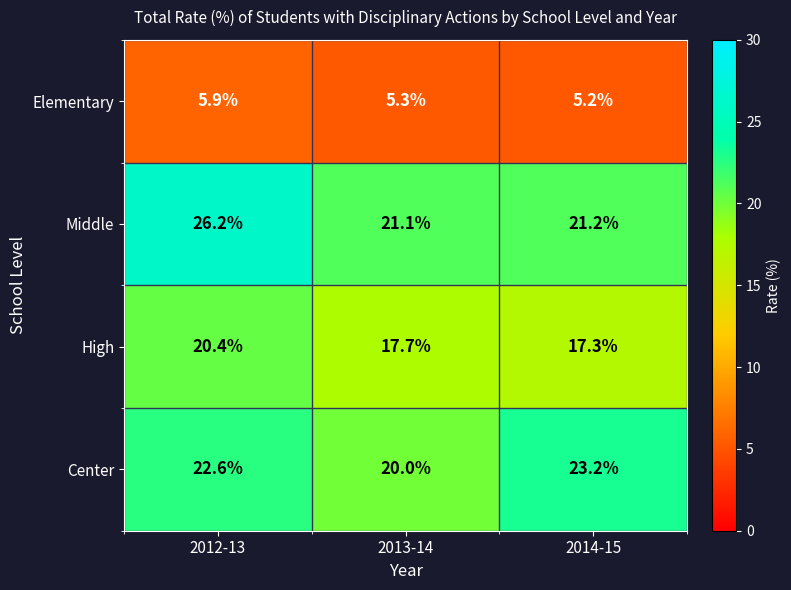

List the series in order of their peak value, highest first.

Middle, Center, High, Elementary